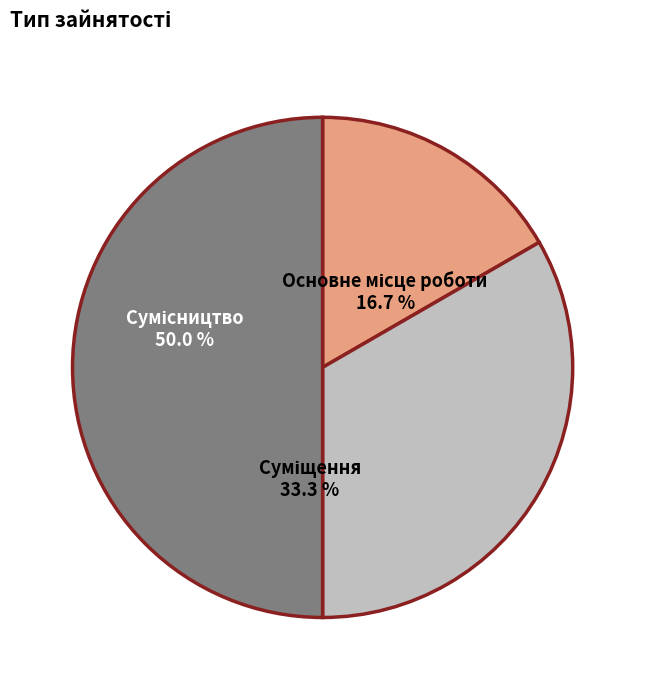

What percentage is the Сумісництво slice, to the nearest percent?

50%